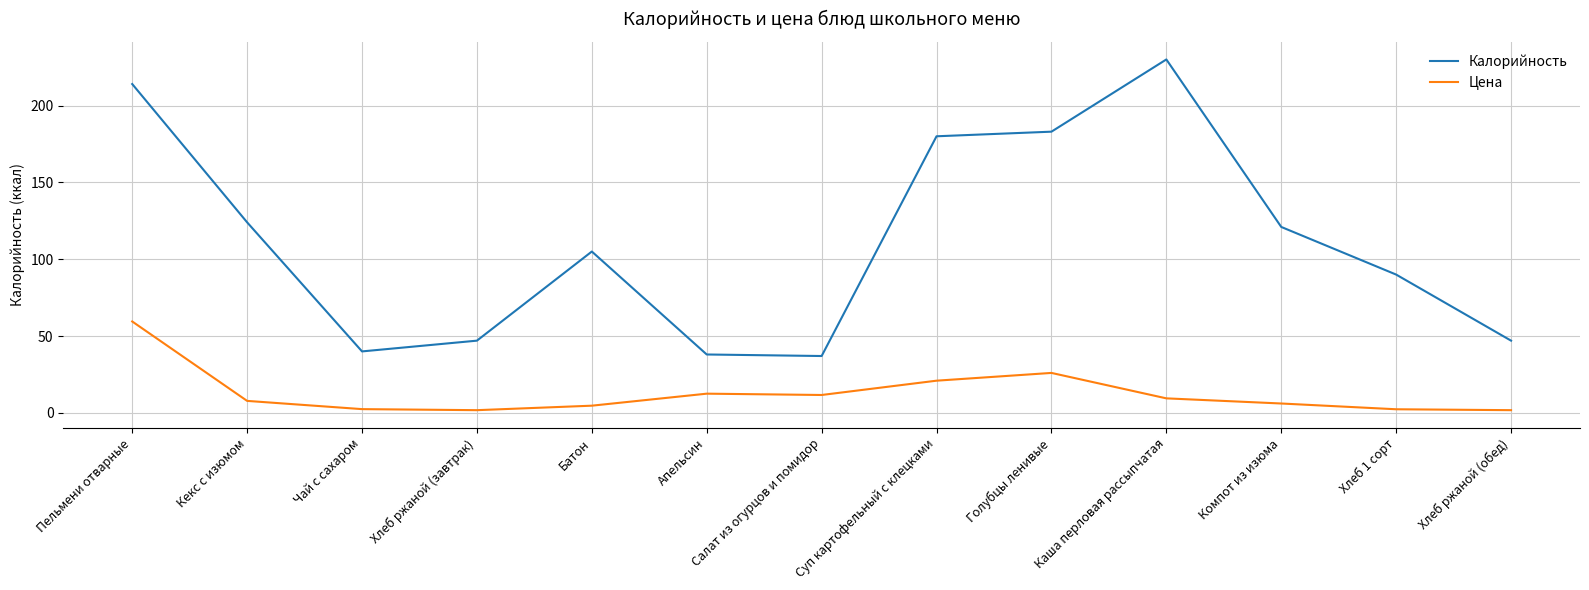

How many lines are shown in the chart?

2